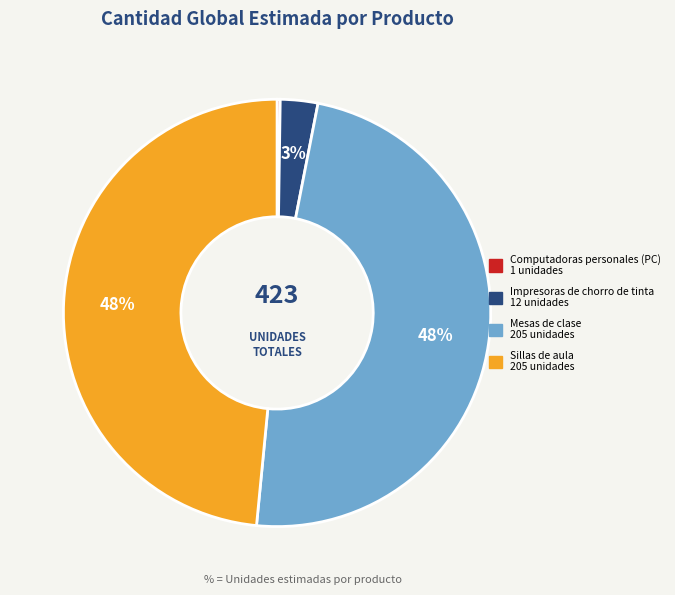

To the nearest percent, what is the difference between the largest and smallest slice percentages?

48%